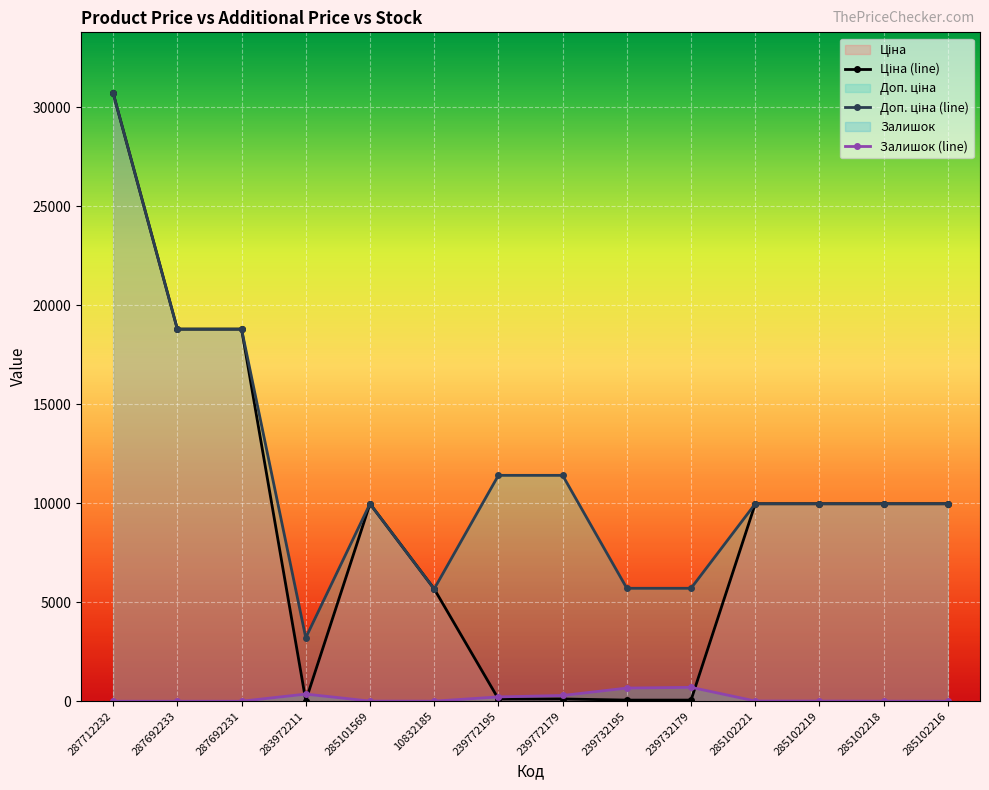

Reading right to left, list all the values displayed in this chart.

Ціна (line): 9975.0	9975.0	9975.0	9975.0	57.0	57.0	114.1	114.1	5673.8	9975.0	32.0	18796.8	18796.8	30717.1
Доп. ціна (line): 9975.0	9975.0	9975.0	9975.0	5705.0	5705.0	11410.0	11410.0	5673.8	9975.0	3205.0	18796.8	18796.8	30717.1
Залишок (line): 0.0	3.0	9.0	11.0	702.0	665.0	290.0	218.0	4.0	7.0	360.0	0.0	0.0	0.0